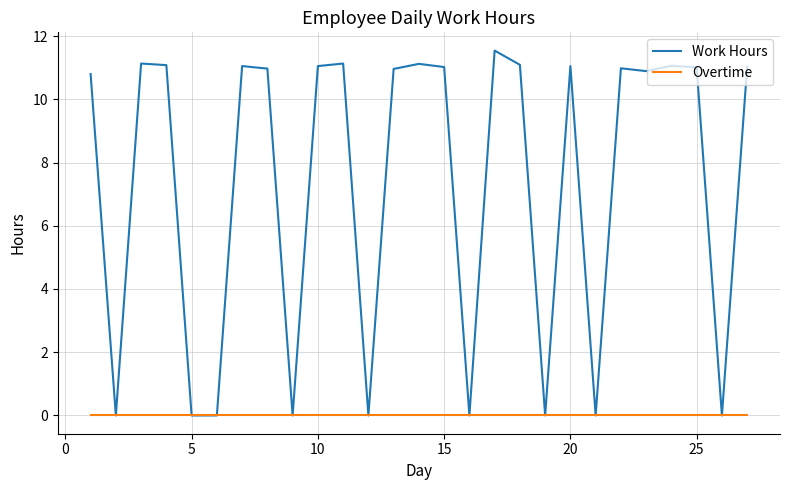

List the series in order of their overall mean, lowest first.

Overtime, Work Hours